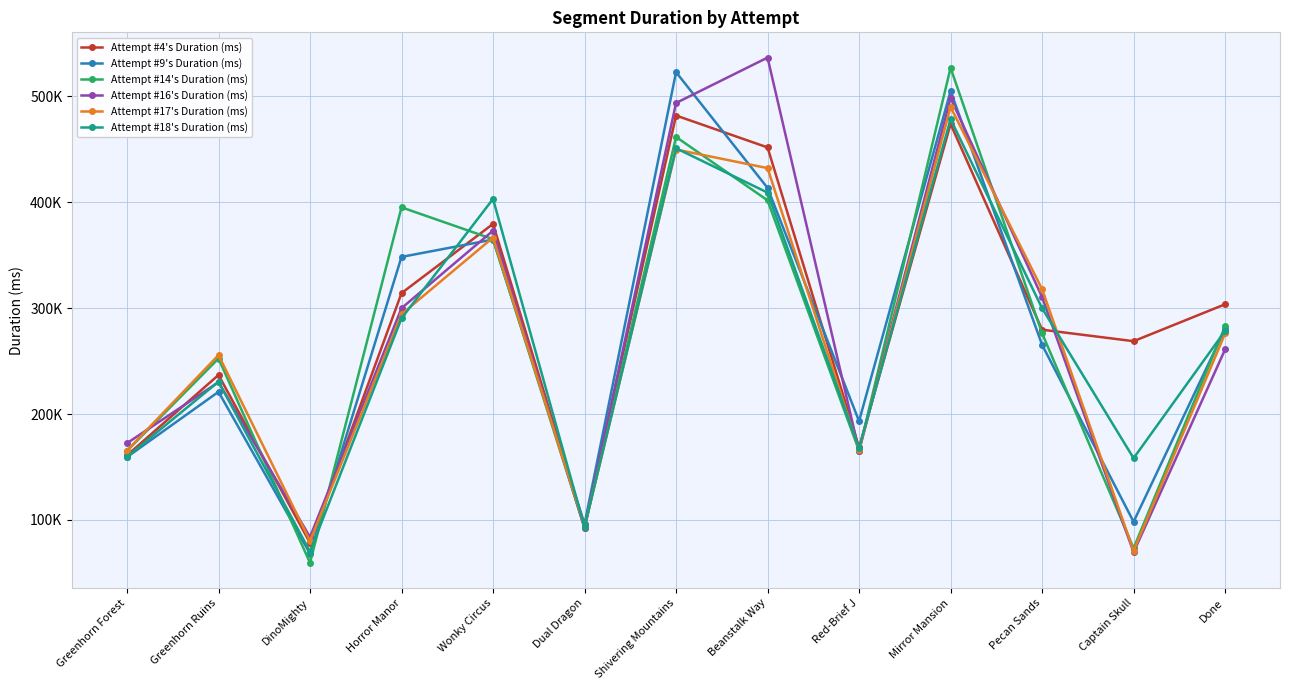

Reading left to right, extract all data points from this chart.

Attempt #4's Duration (ms): Greenhorn Forest=161011	Greenhorn Ruins=236897	DinoMighty=78344	Horror Manor=314188	Wonky Circus=379540	Dual Dragon=94346	Shivering Mountains=481906	Beanstalk Way=451783	Red-Brief J=168468	Mirror Mansion=473917	Pecan Sands=279653	Captain Skull=268823	Done=303678
Attempt #9's Duration (ms): Greenhorn Forest=159401	Greenhorn Ruins=220999	DinoMighty=68285	Horror Manor=348395	Wonky Circus=364803	Dual Dragon=96191	Shivering Mountains=522851	Beanstalk Way=413533	Red-Brief J=193337	Mirror Mansion=504988	Pecan Sands=265408	Captain Skull=98307	Done=280435
Attempt #14's Duration (ms): Greenhorn Forest=165240	Greenhorn Ruins=252468	DinoMighty=59548	Horror Manor=395200	Wonky Circus=365134	Dual Dragon=92583	Shivering Mountains=461650	Beanstalk Way=401809	Red-Brief J=165309	Mirror Mansion=526962	Pecan Sands=276320	Captain Skull=73287	Done=282786
Attempt #16's Duration (ms): Greenhorn Forest=172494	Greenhorn Ruins=230078	DinoMighty=83897	Horror Manor=299972	Wonky Circus=373162	Dual Dragon=92366	Shivering Mountains=493726	Beanstalk Way=536600	Red-Brief J=165096	Mirror Mansion=498483	Pecan Sands=310455	Captain Skull=69463	Done=260997
Attempt #17's Duration (ms): Greenhorn Forest=165487	Greenhorn Ruins=255670	DinoMighty=80140	Horror Manor=294307	Wonky Circus=366650	Dual Dragon=93786	Shivering Mountains=449807	Beanstalk Way=432256	Red-Brief J=165973	Mirror Mansion=490019	Pecan Sands=317940	Captain Skull=70740	Done=276139
Attempt #18's Duration (ms): Greenhorn Forest=159625	Greenhorn Ruins=230581	DinoMighty=70108	Horror Manor=290400	Wonky Circus=403144	Dual Dragon=93213	Shivering Mountains=450990	Beanstalk Way=409116	Red-Brief J=167573	Mirror Mansion=478450	Pecan Sands=299963	Captain Skull=158324	Done=278553